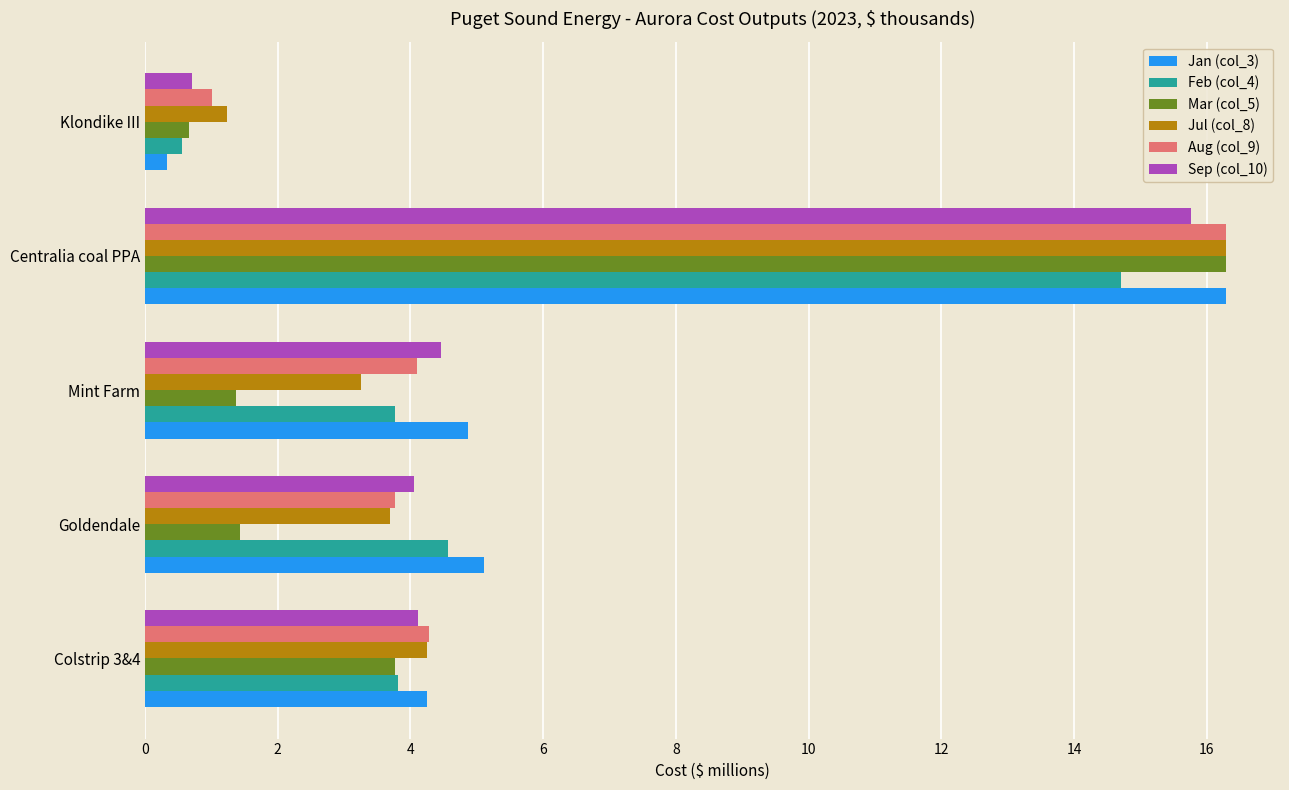

Which label corresponds to the smallest value in the chart?

Klondike III